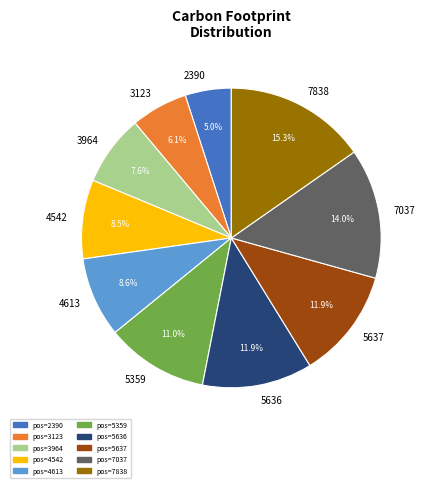

Is there a majority slice in this chart?

No